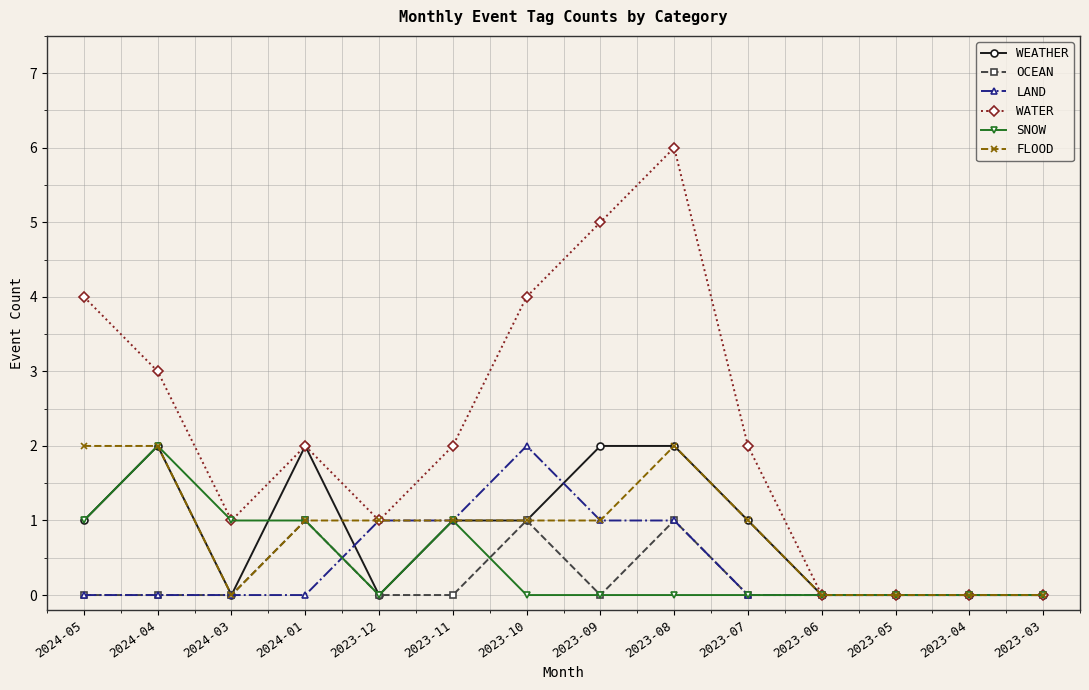

What is the spread (max minus min) of values at 2023-09?

5